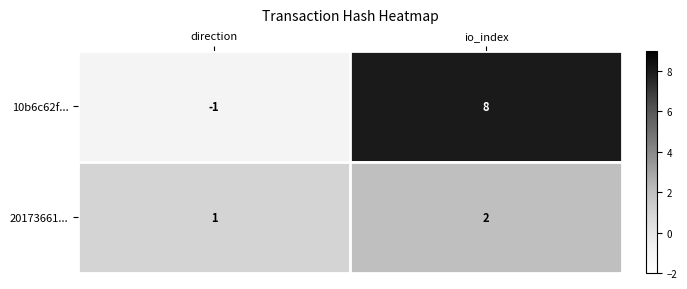

What is the sum of all 20173661... values?

3